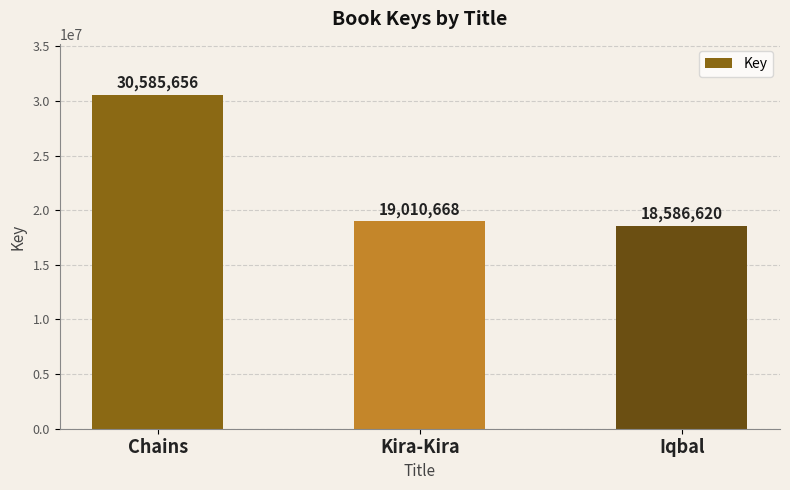

Is it true that the value at Chains is 19338097?

False